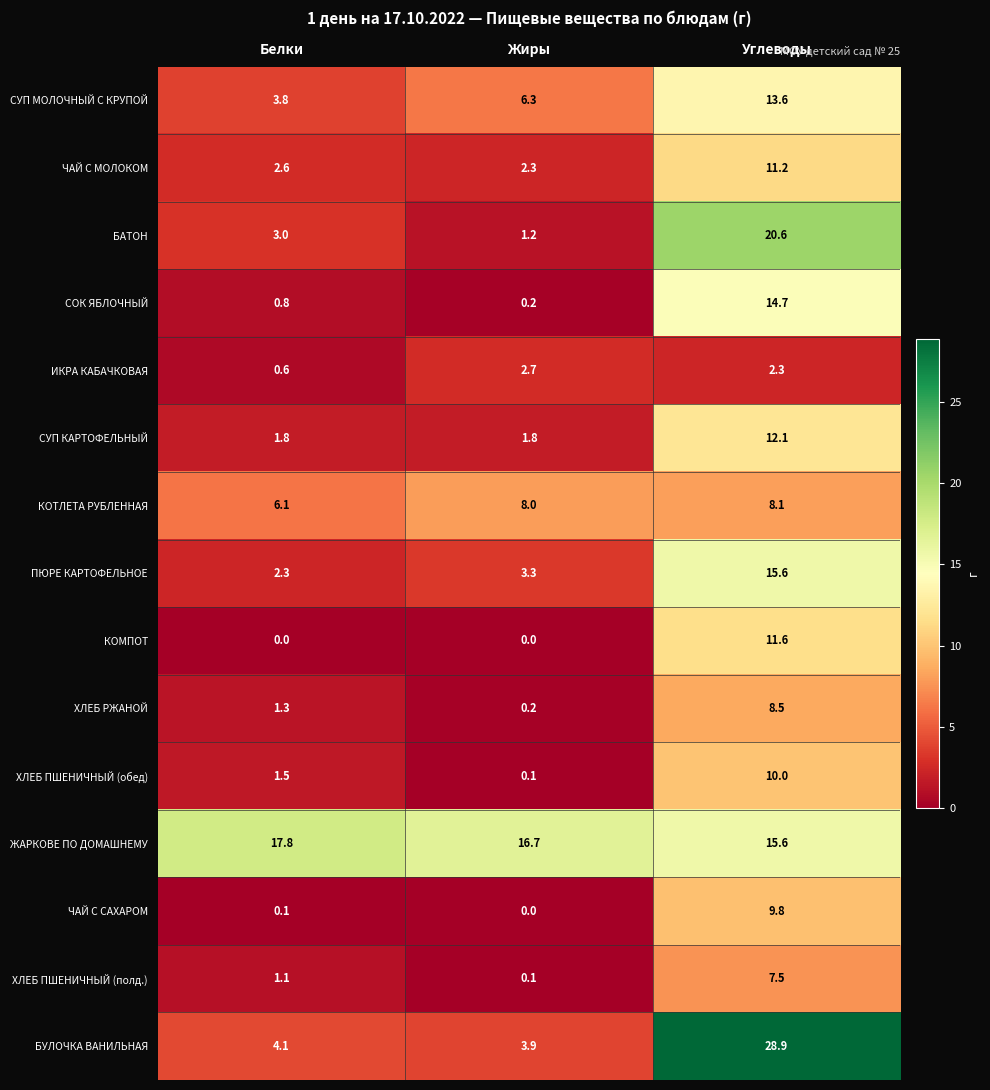

What is the maximum value shown in the chart?

28.9